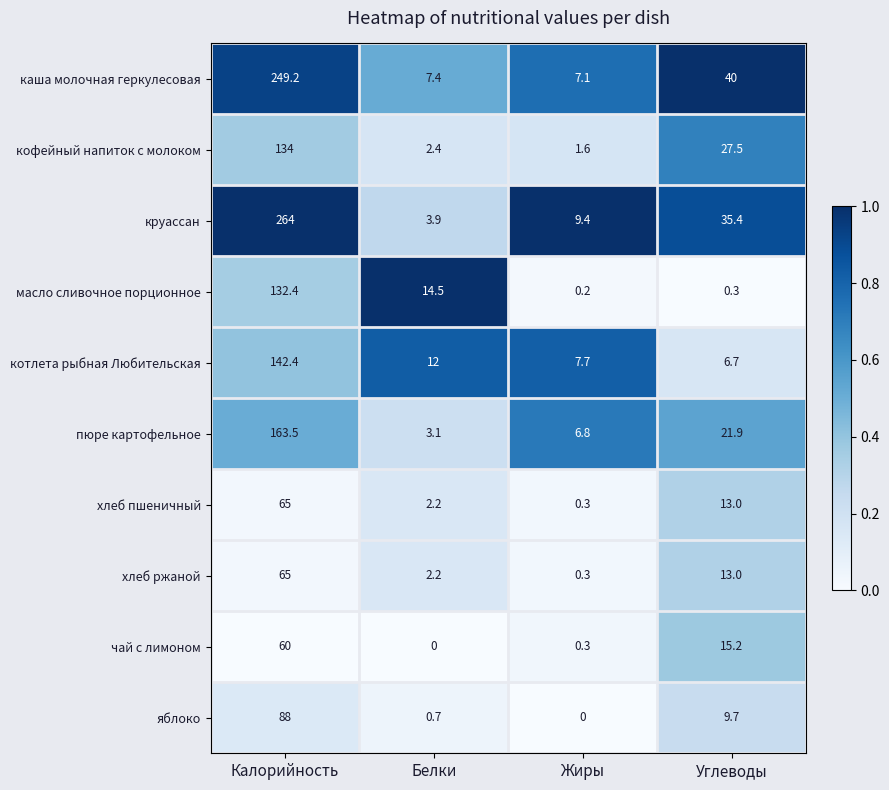

What is the approximate value of масло сливочное порционное at Калорийность?

132.4